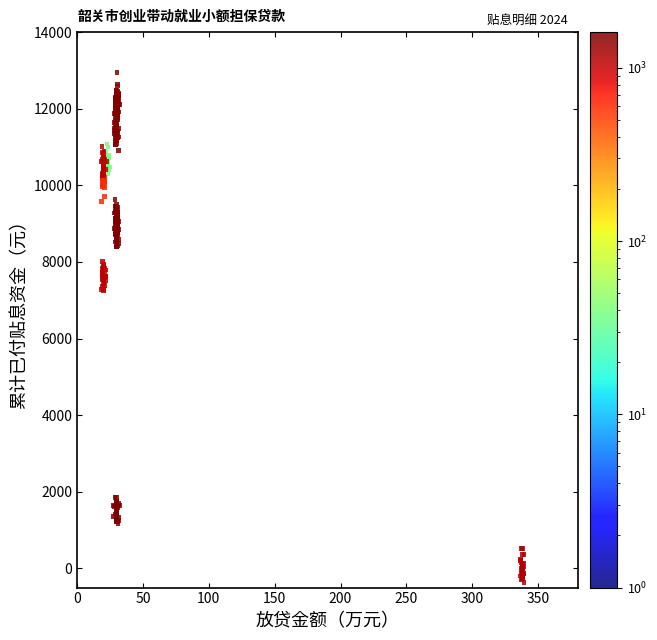

What is the range of Y values (max minus min)?

13319.6